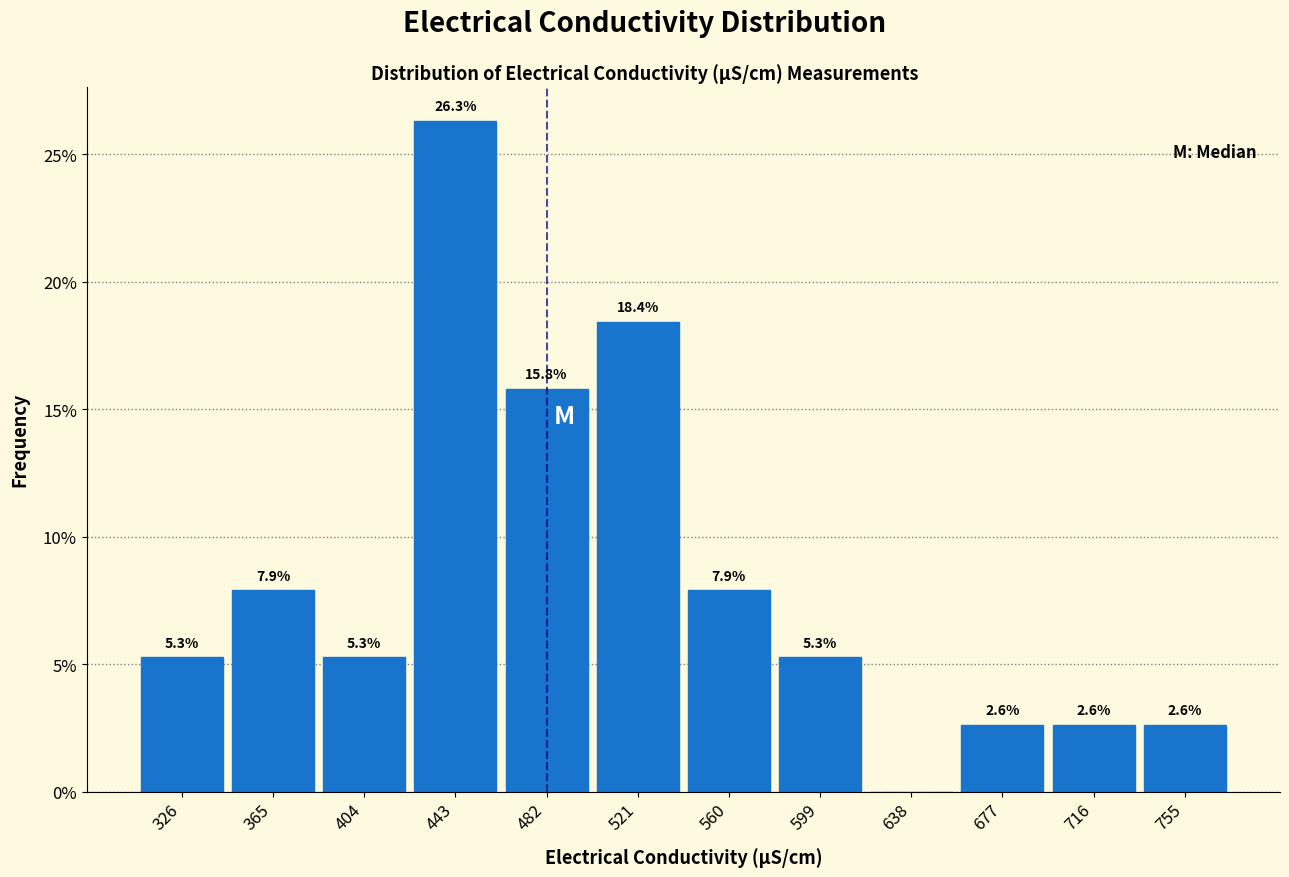

Which range on the x-axis has the tallest bar?

424 to 463